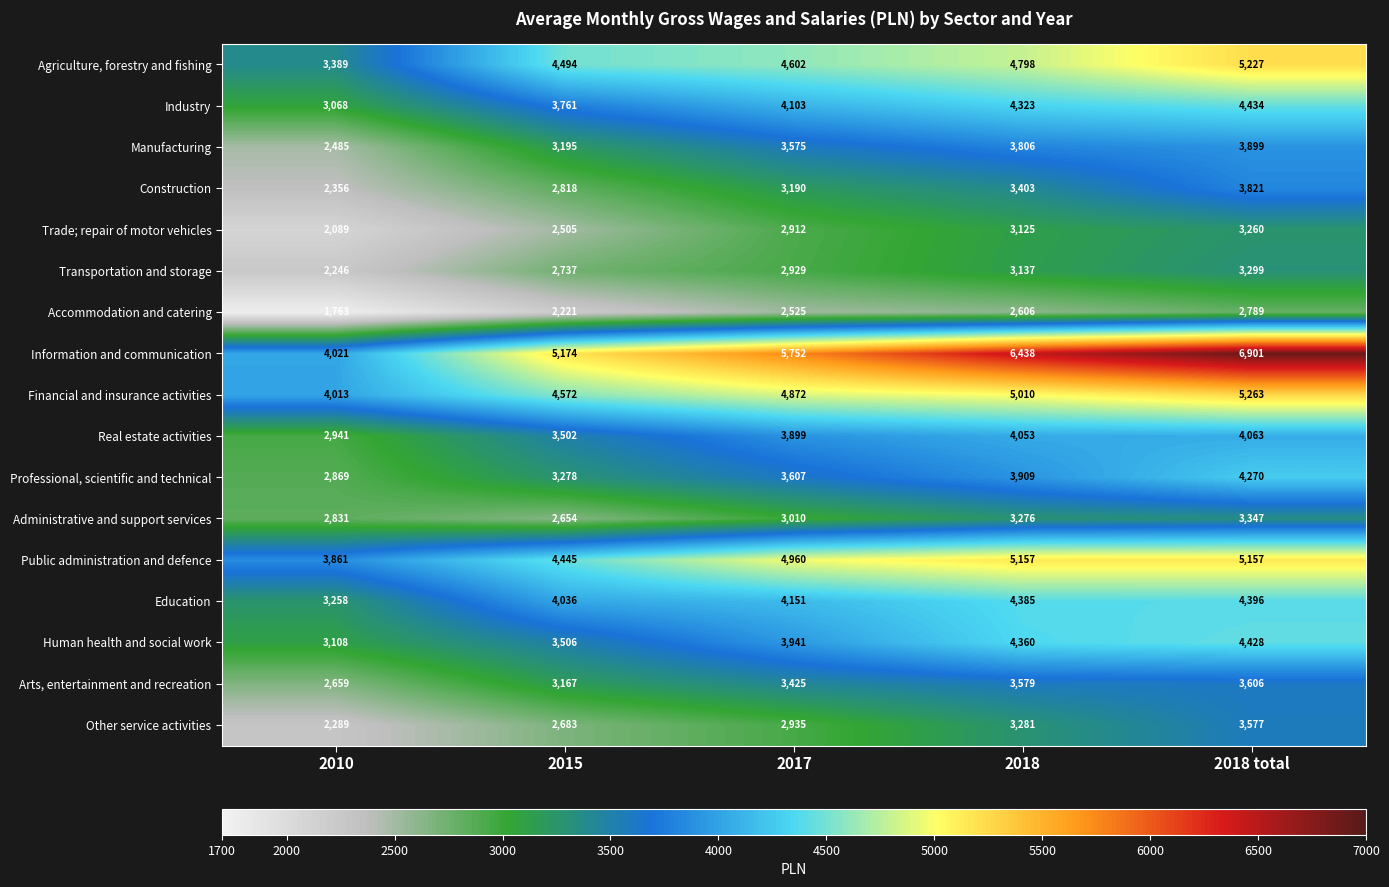

What is the difference between the Other service activities values at 2015 and 2010?

394